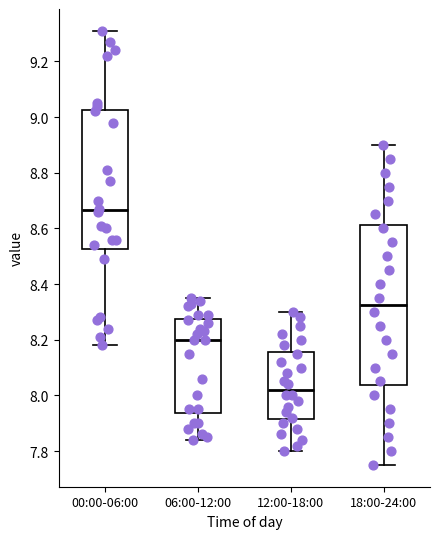

Which box has the lowest median line?

12:00-18:00